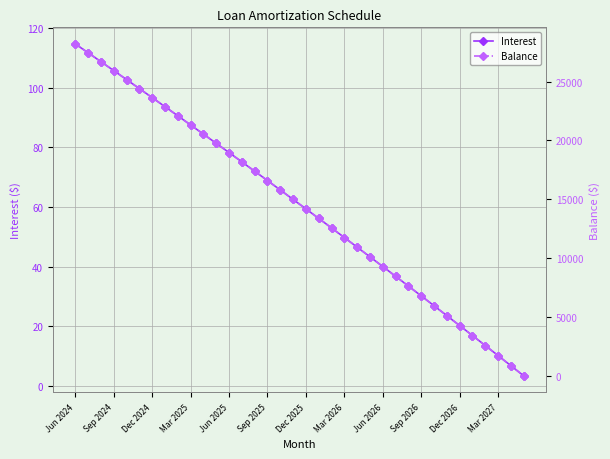

True or false: Interest has more than 1 interior local peaks.

False